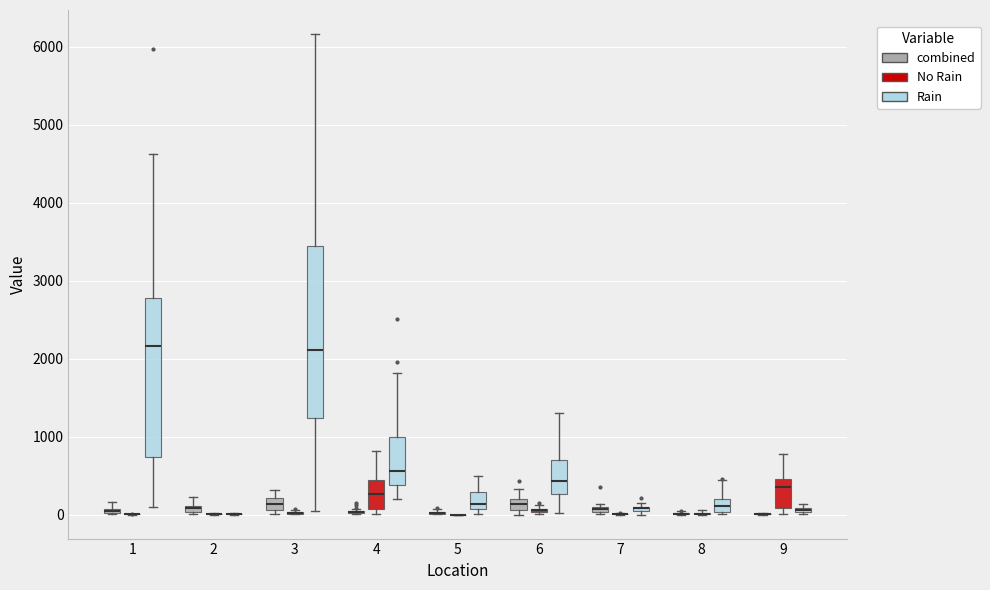

Which box is the tallest, from its lower edge to its upper edge?

3 (Rain)